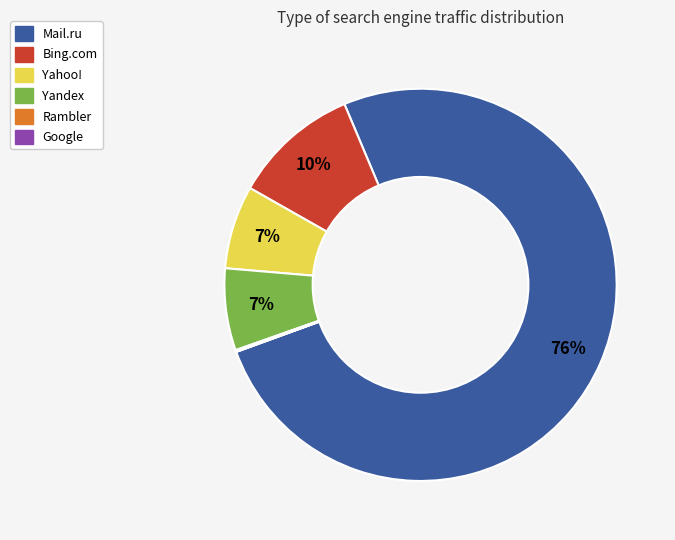

Is there a majority slice in this chart?

Yes